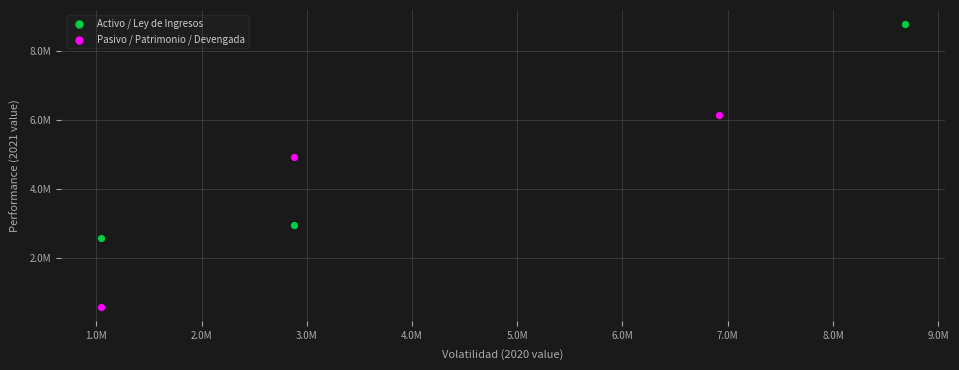

Which series reaches the minimum Y coordinate?

Pasivo / Patrimonio / Devengada